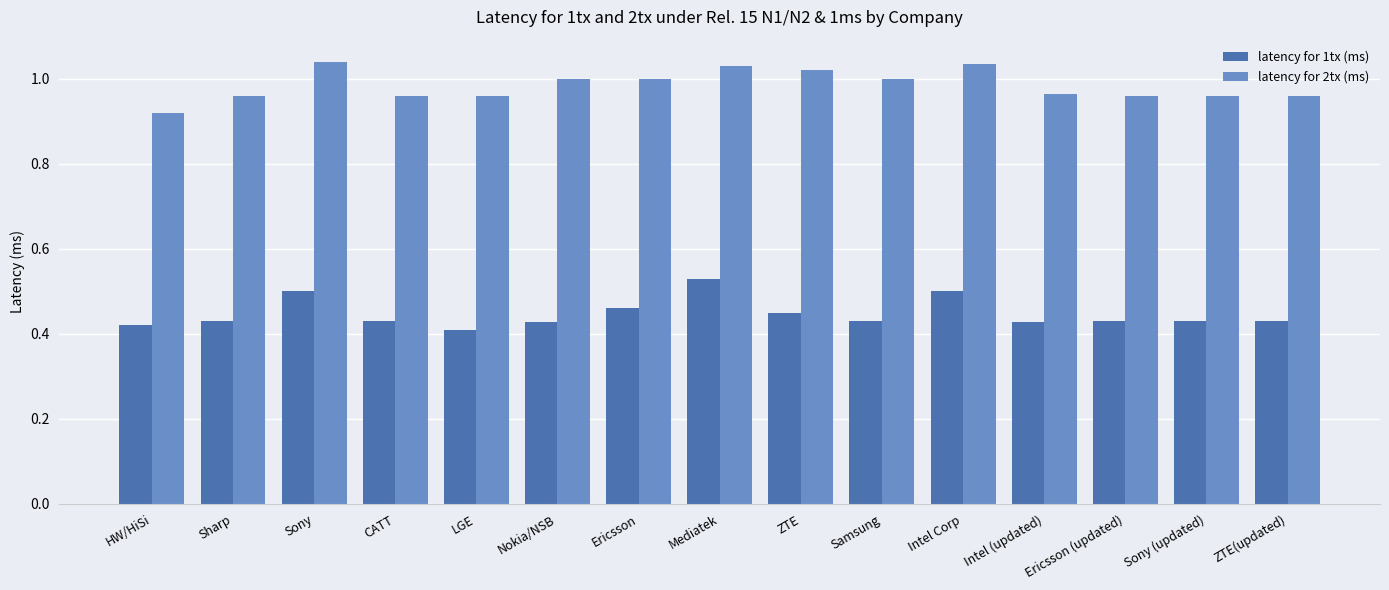

What is the sum of the latency for 2tx (ms) values at ZTE(updated) and Nokia/NSB?

2.0